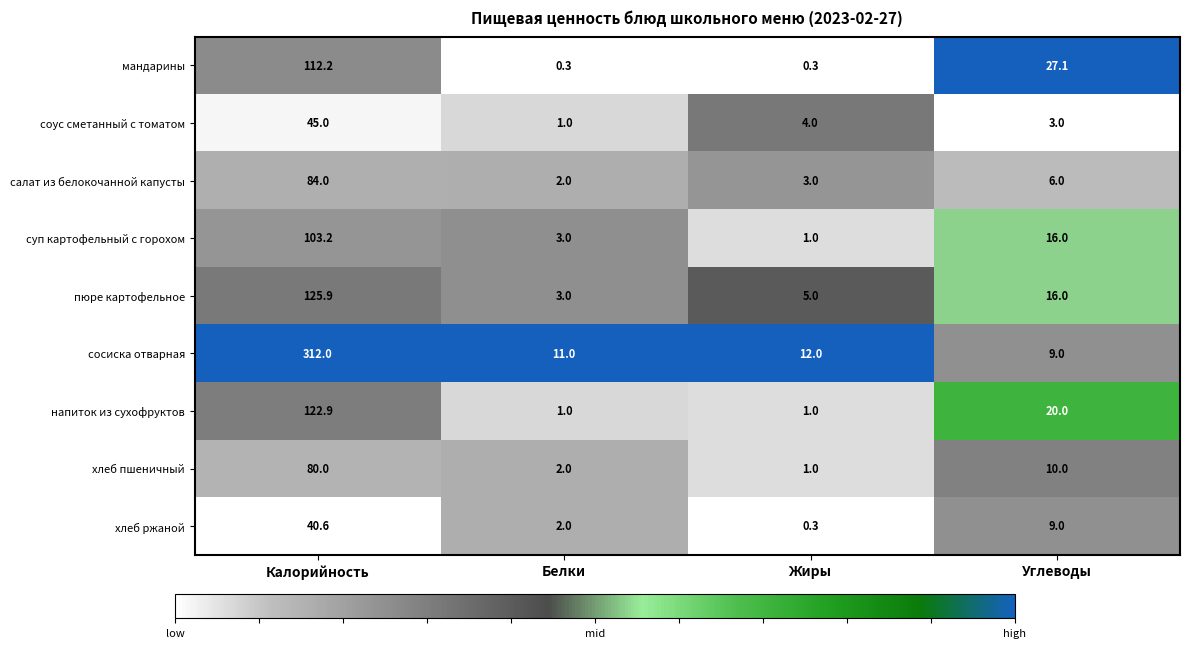

What is the difference between the сосиска отварная values at Углеводы and Белки?

2.0